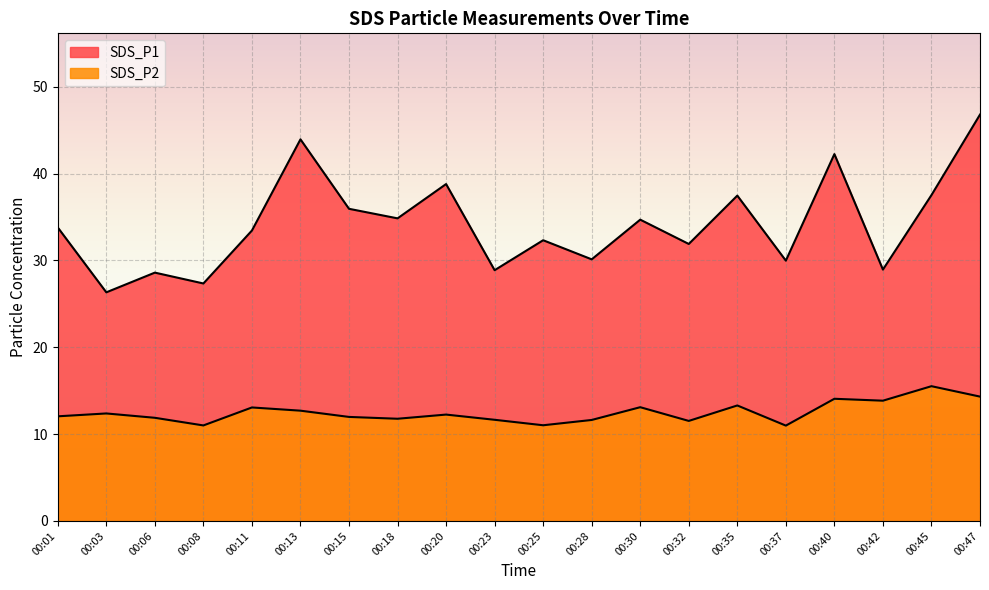

Where is SDS_P2 nearest to the value 13?

00:11